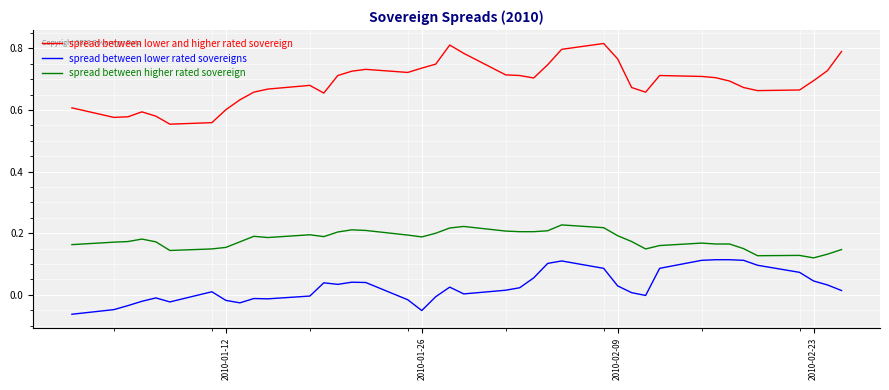

List the series in order of their overall mean, highest first.

spread between lower and higher rated sovereign, spread between higher rated sovereign, spread between lower rated sovereigns